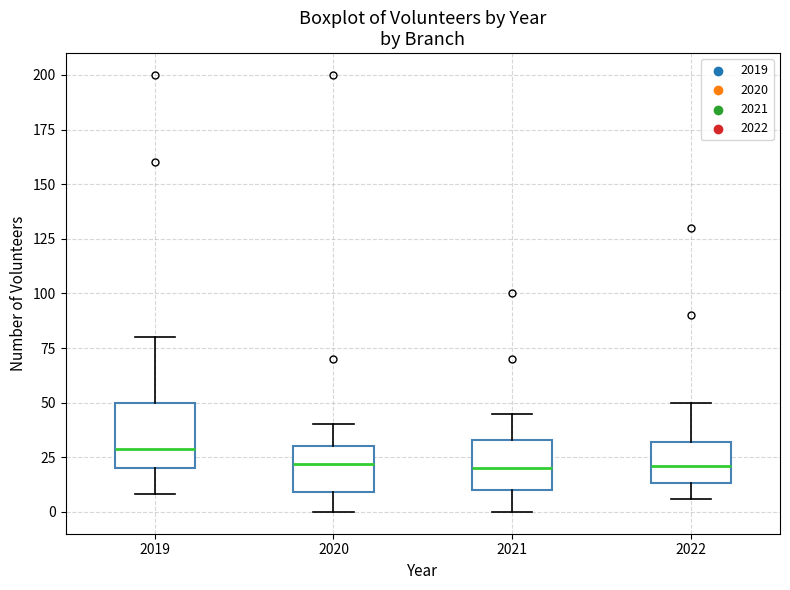

Where is the lower edge of the box at x = 2021 on the y-axis? The values are not printed on the chart, so give them approximately, as read against the axis.

10